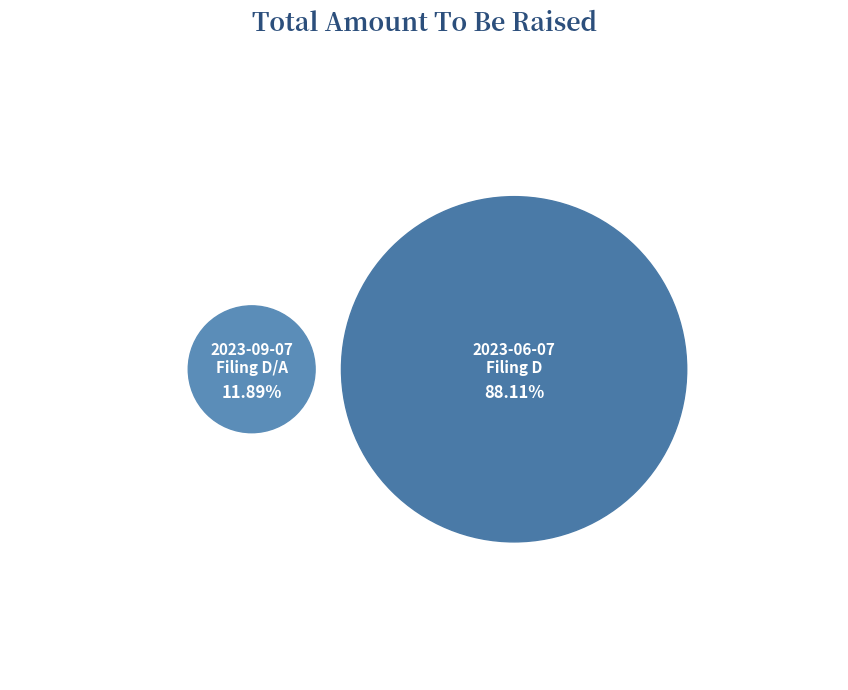

True or false: 0001979360-23-000002 accounts for 12% of the total.

True